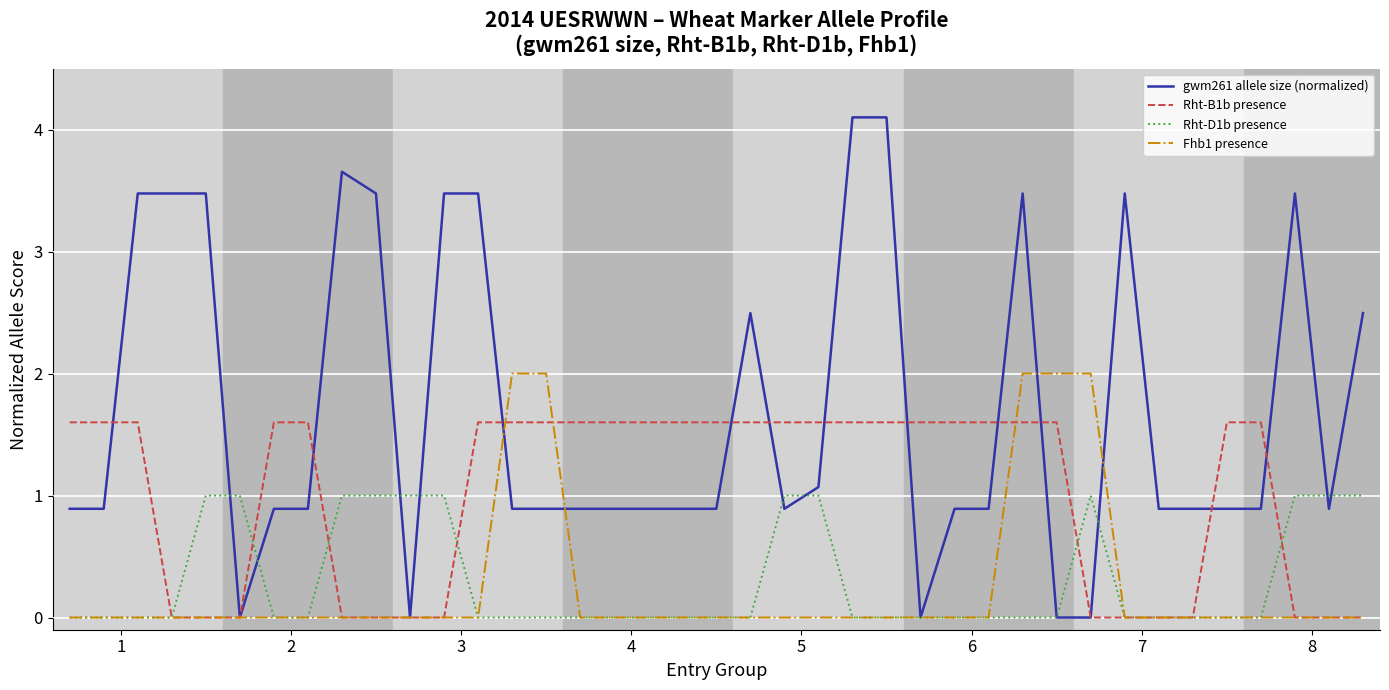

What is the highest value of the Rht-D1b presence series?

1.0